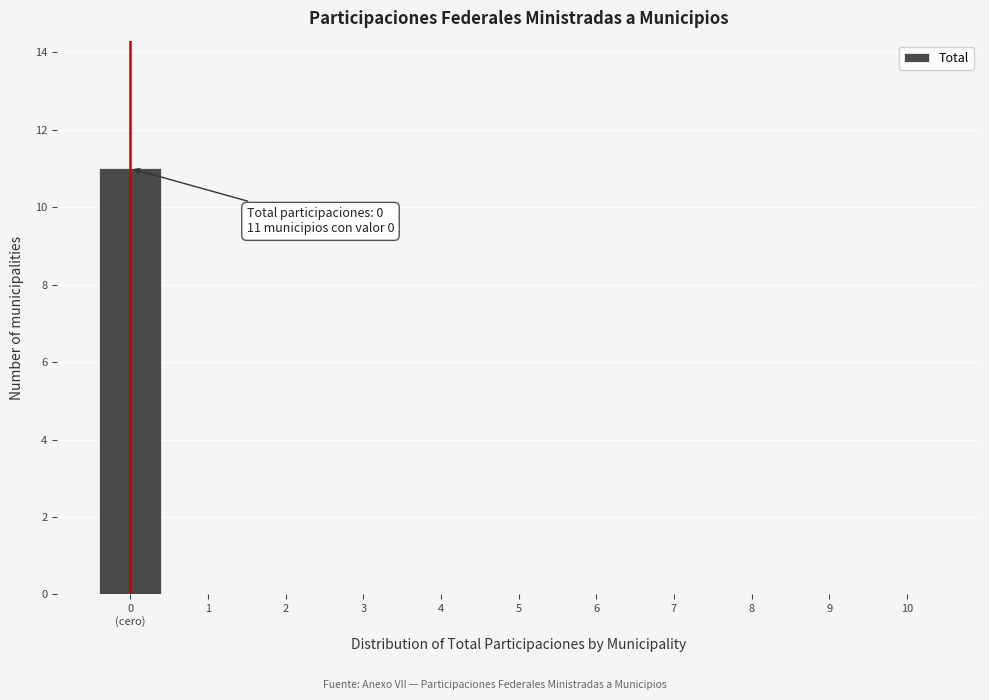

Is it true that the value at 9 is 0?

True